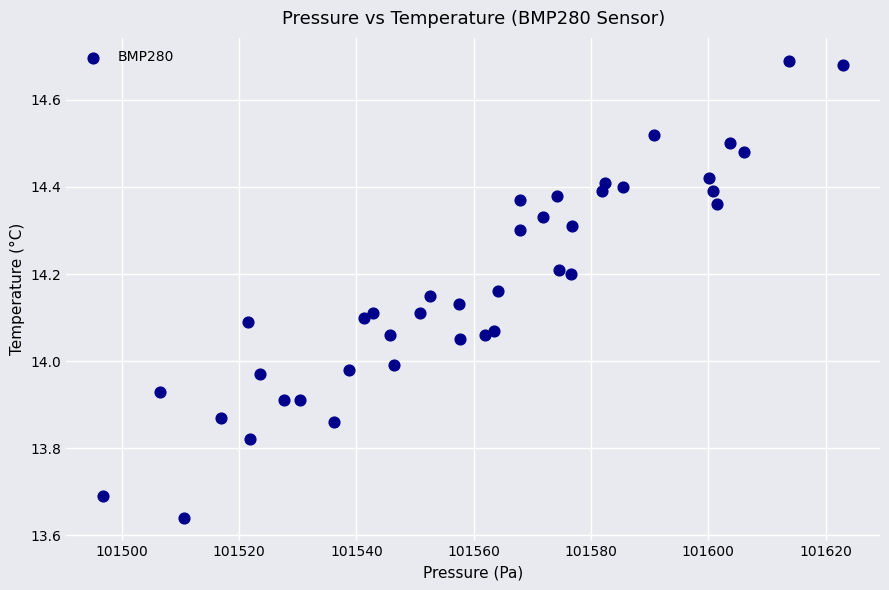

What is the range of X values (max minus min)?

126.1